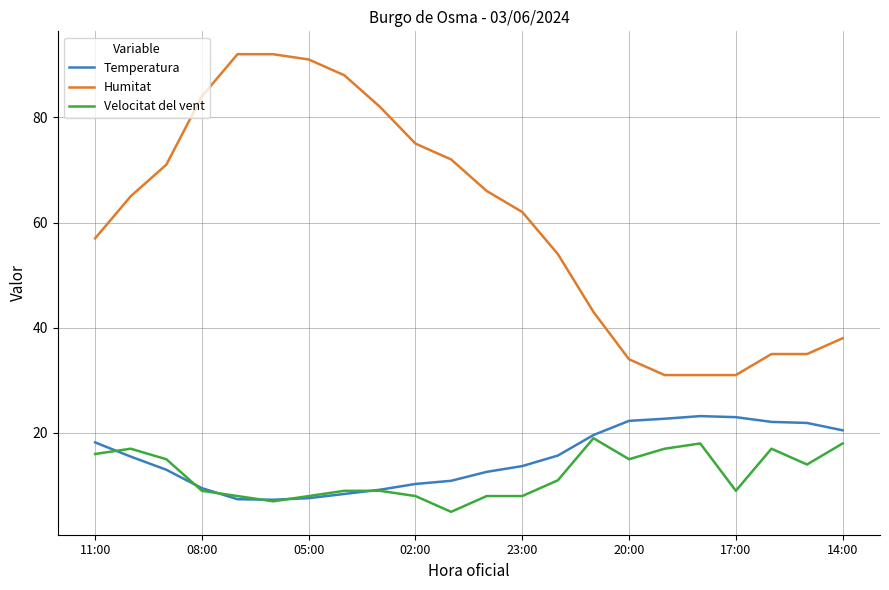

Which series ends up on top after the final intersection of Velocitat del vent and Temperatura?

Temperatura